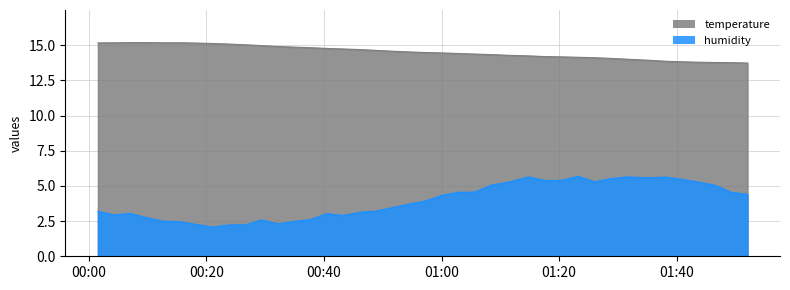

What is the spread (max minus min) of values at 2023-08-12T01:46:30?

8.7